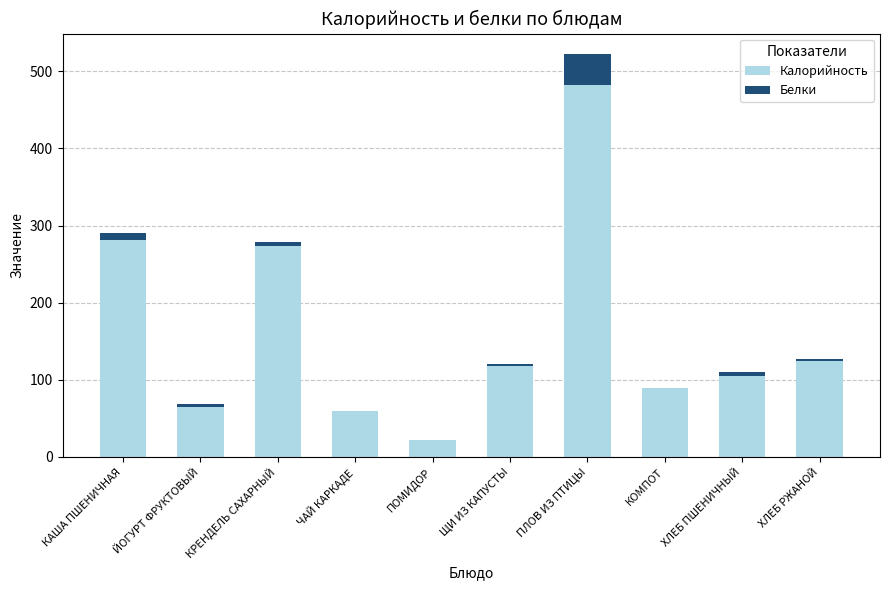

Is it true that Калорийность equals 113.3 at КАША ПШЕНИЧНАЯ?

False